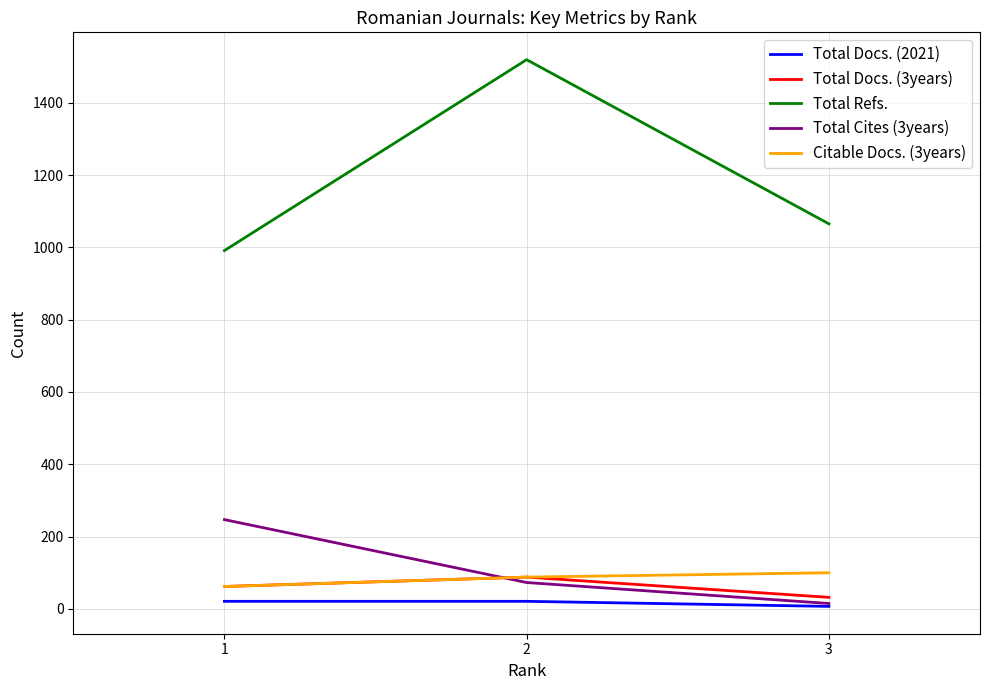

Which series has the largest range (max minus min)?

Total Refs.